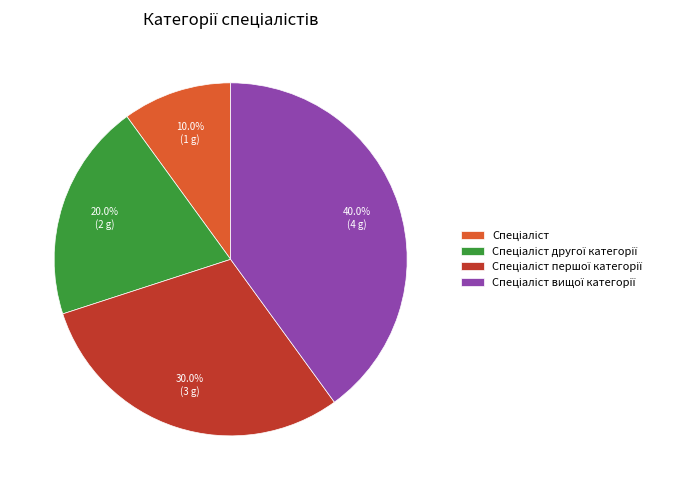

Does any single category account for the majority?

No